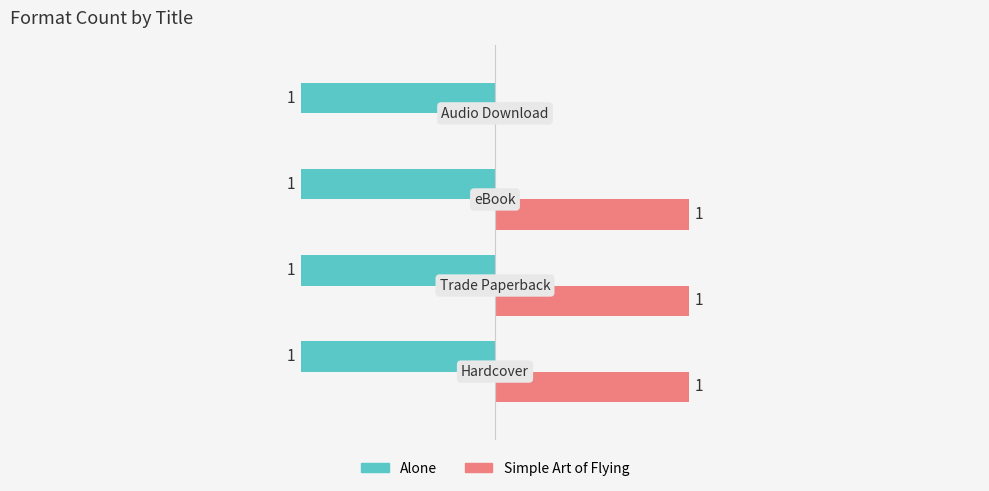

Which series has the largest total across all categories?

Simple Art of Flying